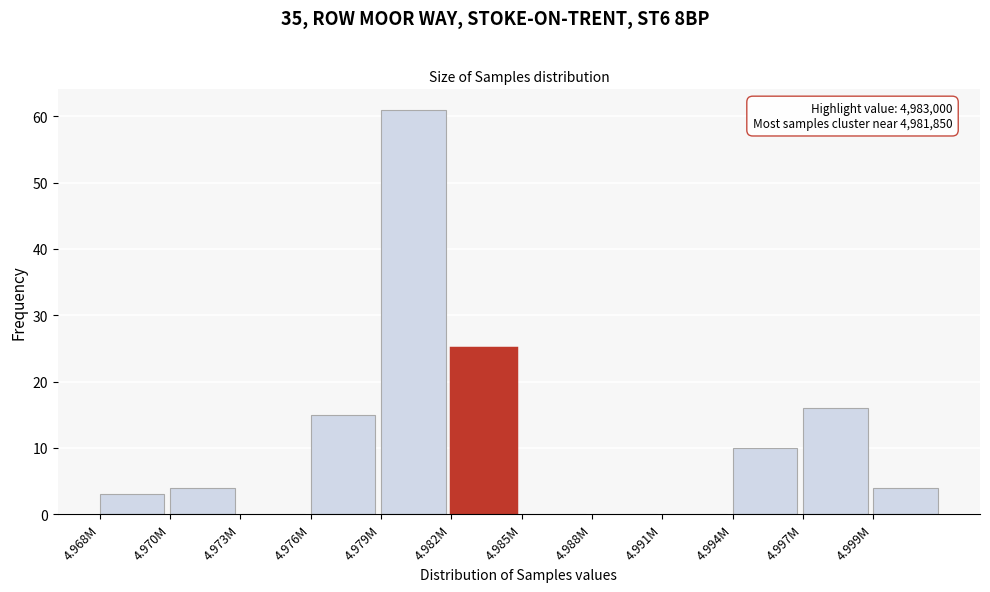

Reading left to right, extract all data points from this chart.

4.968M=3	4.970M=4	4.973M=0	4.976M=15	4.979M=61	4.982M=25	4.985M=0	4.988M=0	4.991M=0	4.994M=10	4.997M=16	4.999M=4